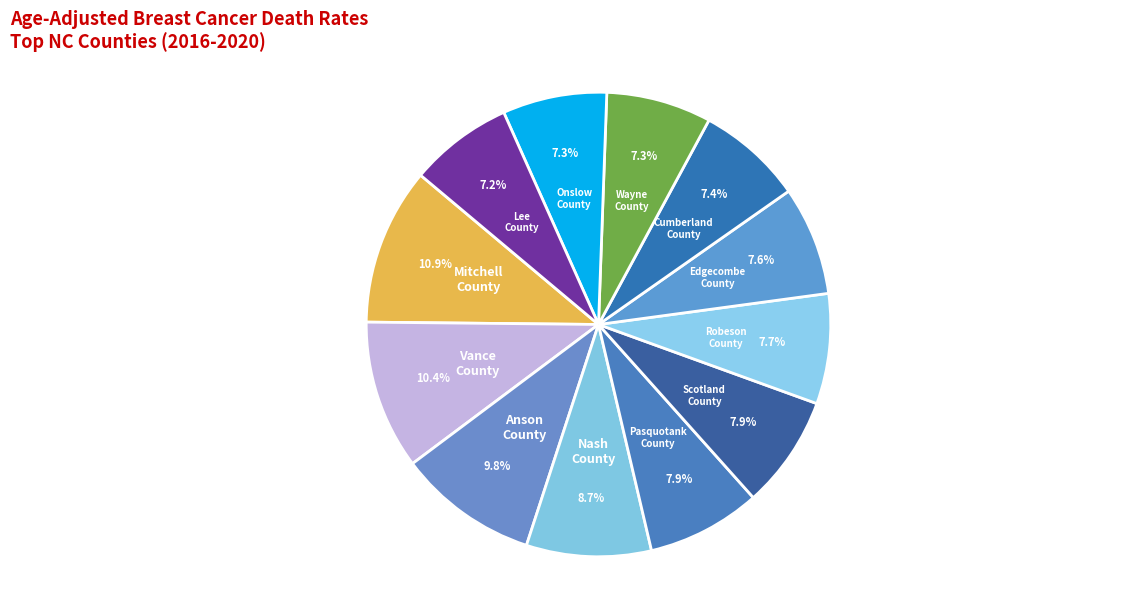

Is there a majority slice in this chart?

No